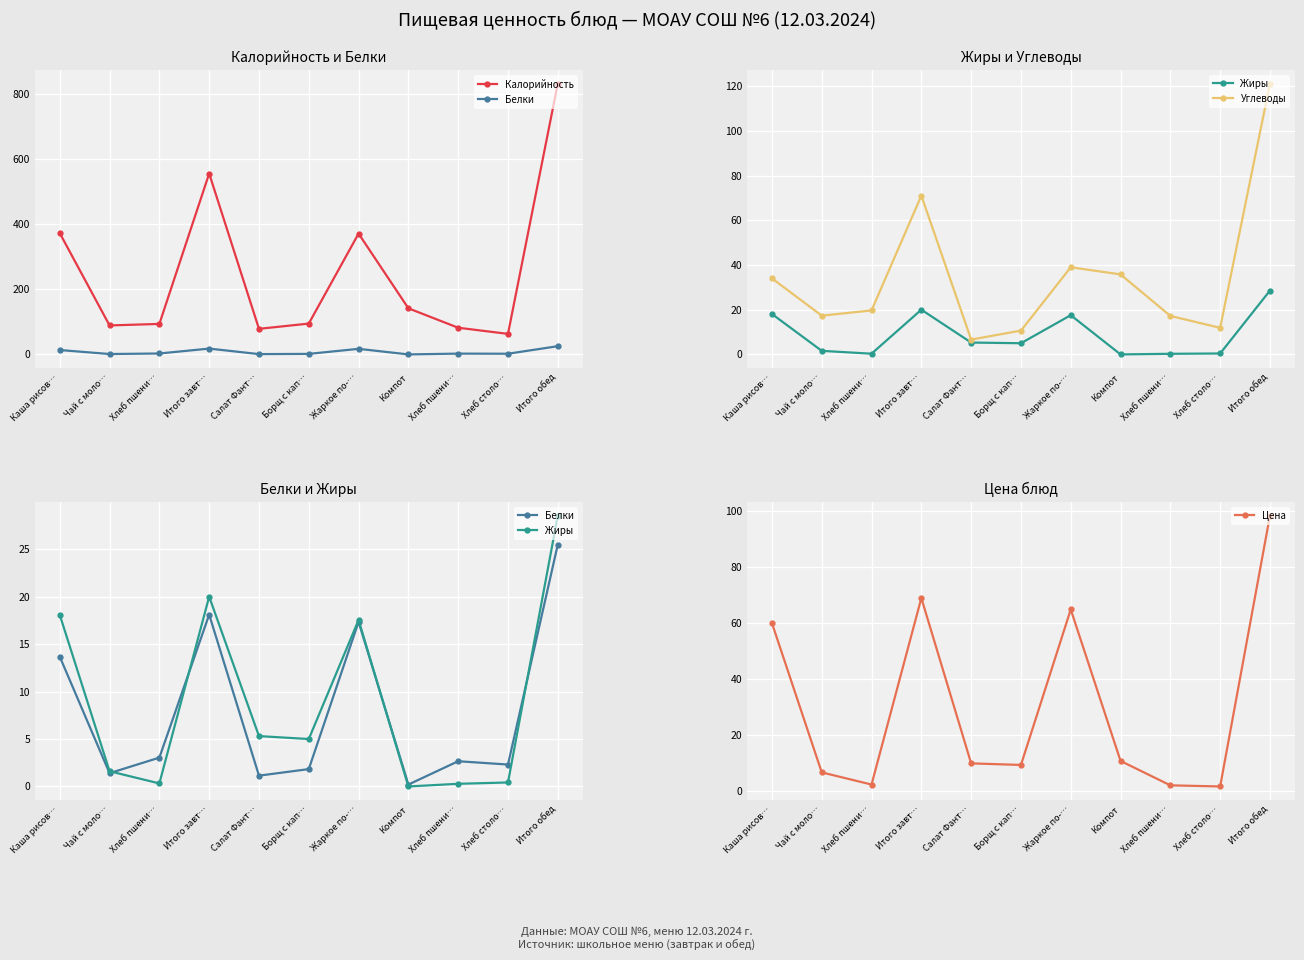

What is the difference between the maximum and second lowest values in the Белки series?

24.4